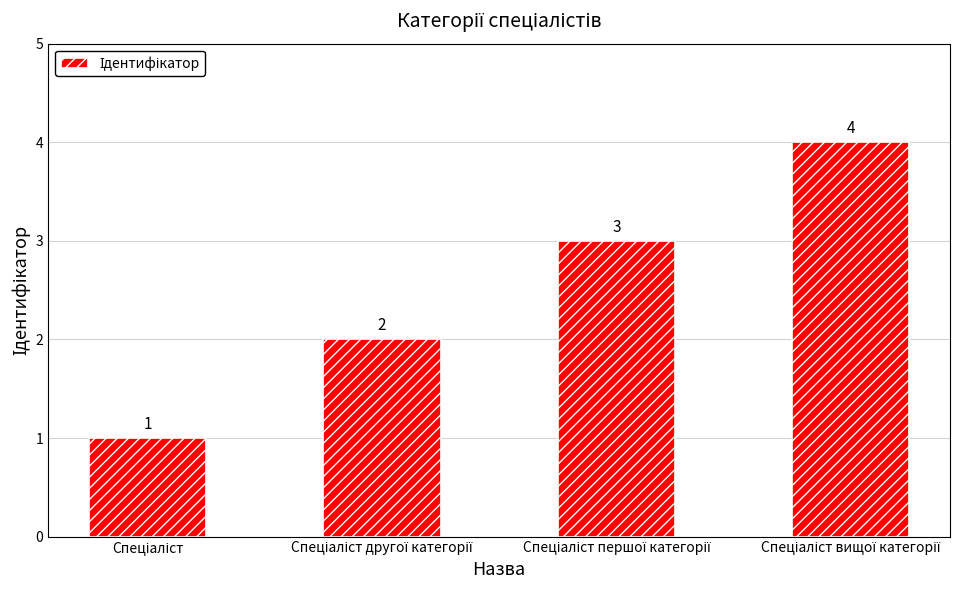

Reading left to right, what are all the values shown in this chart?

1	2	3	4